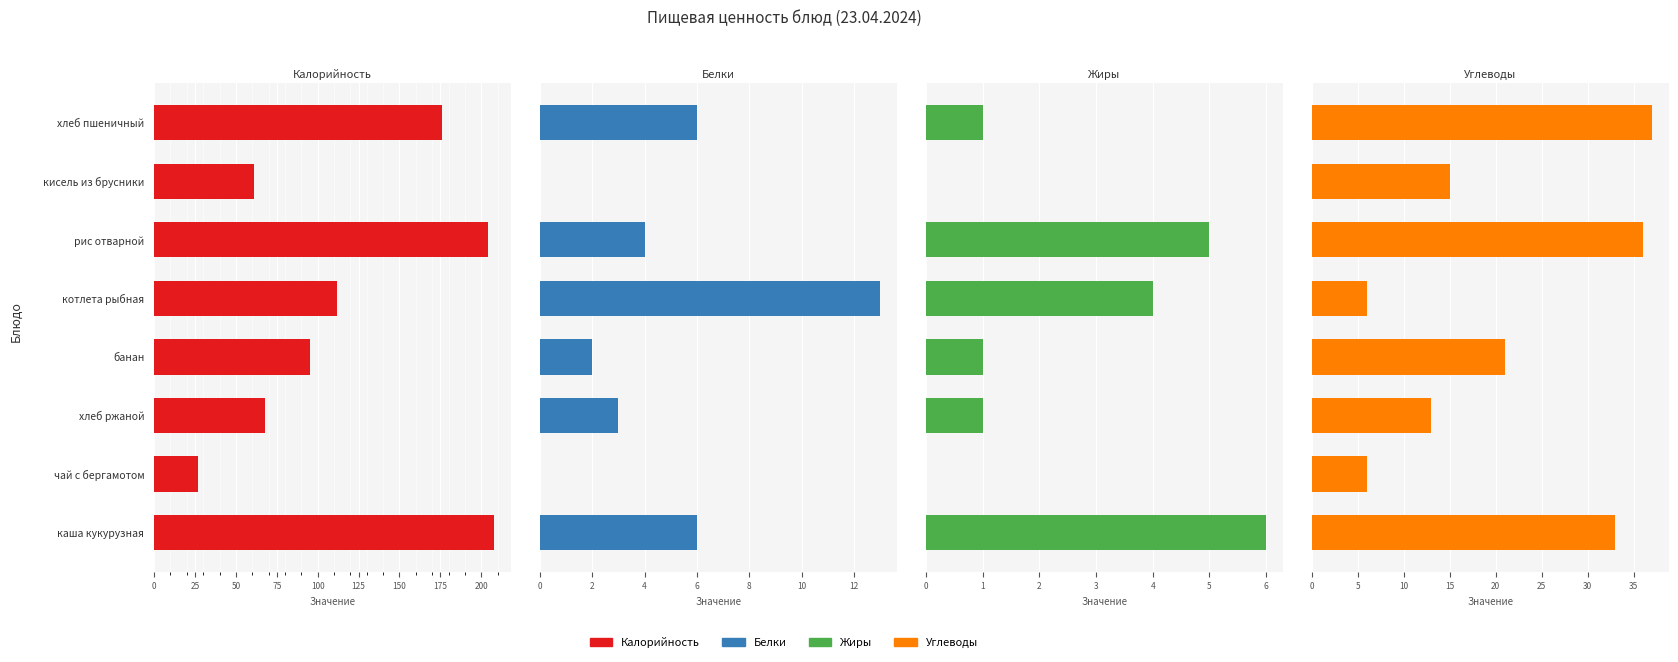

How many series are shown in this chart?

4